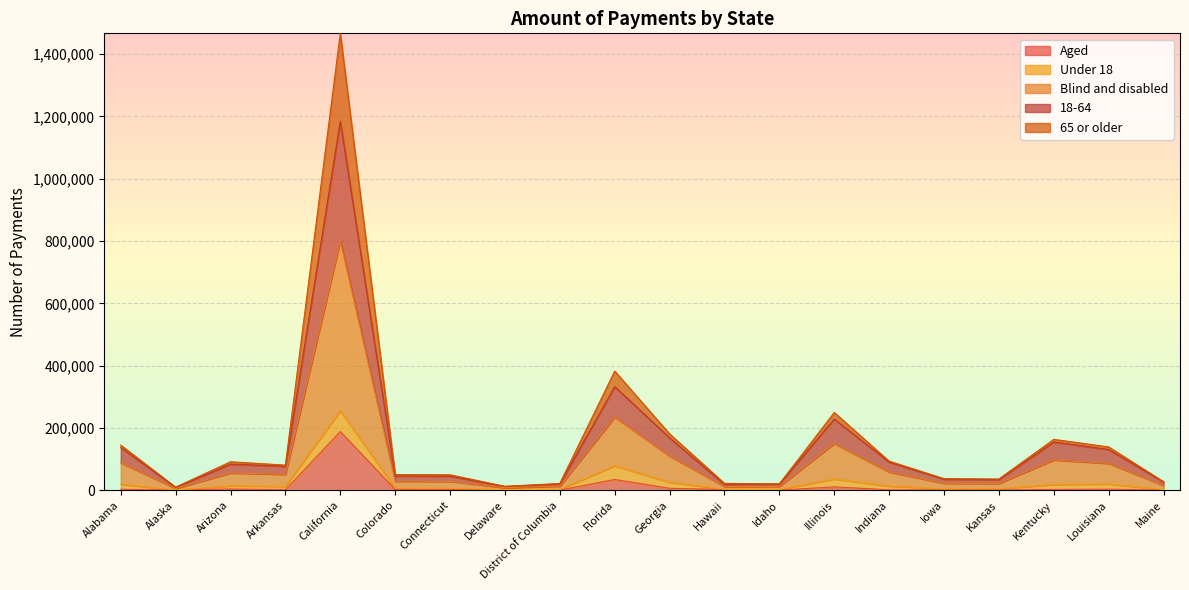

At which category is the sum across all series the highest?

California